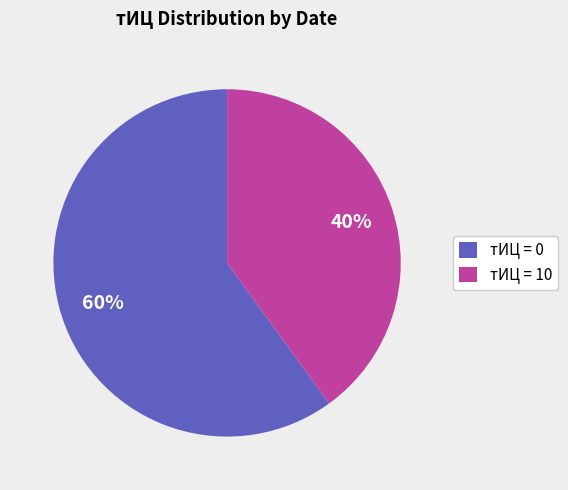

Count the number of slices in the pie.

2